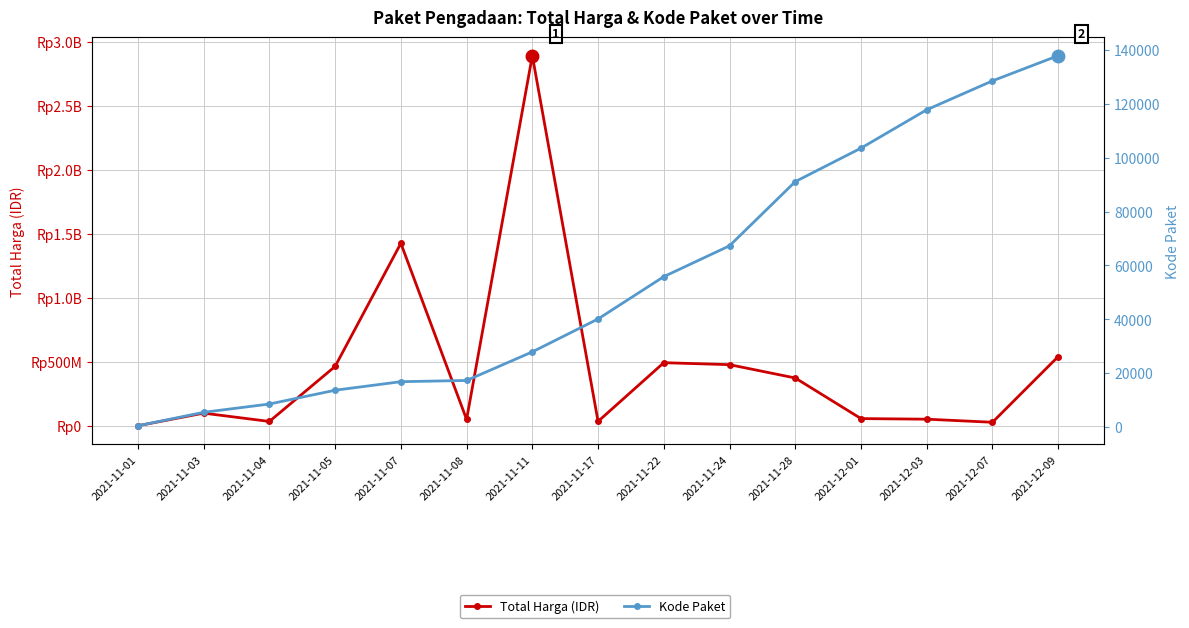

Rank the series by their maximum value, from highest to lowest.

Total Harga (IDR), Kode Paket